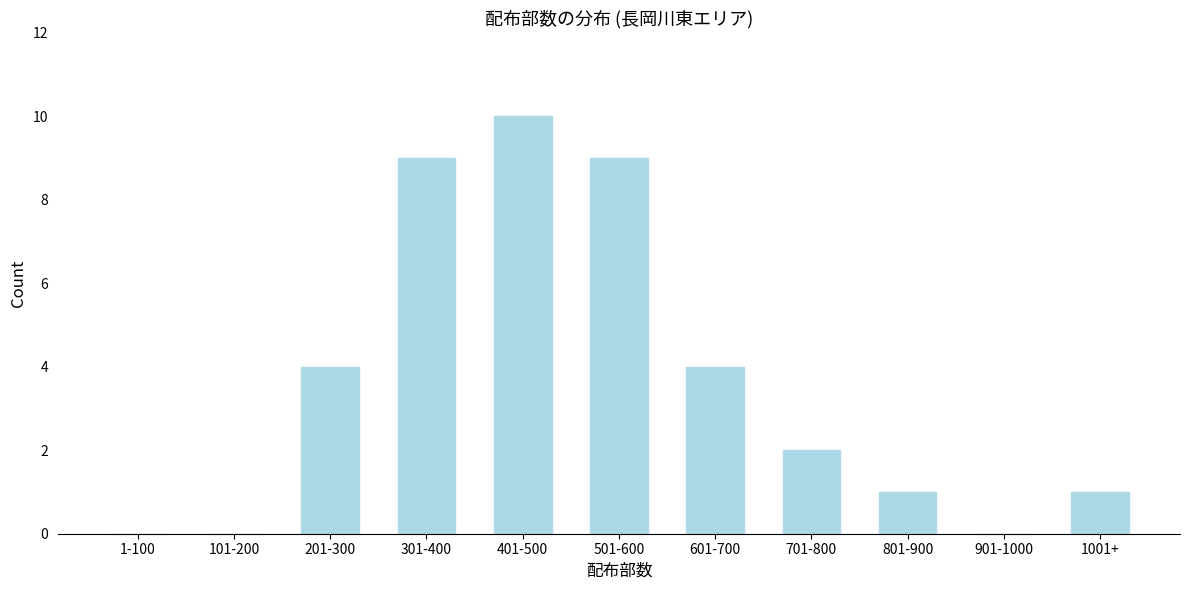

Reading left to right, what are all the values shown in this chart?

1-100=0	101-200=0	201-300=4	301-400=9	401-500=10	501-600=9	601-700=4	701-800=2	801-900=1	901-1000=0	1001+=1